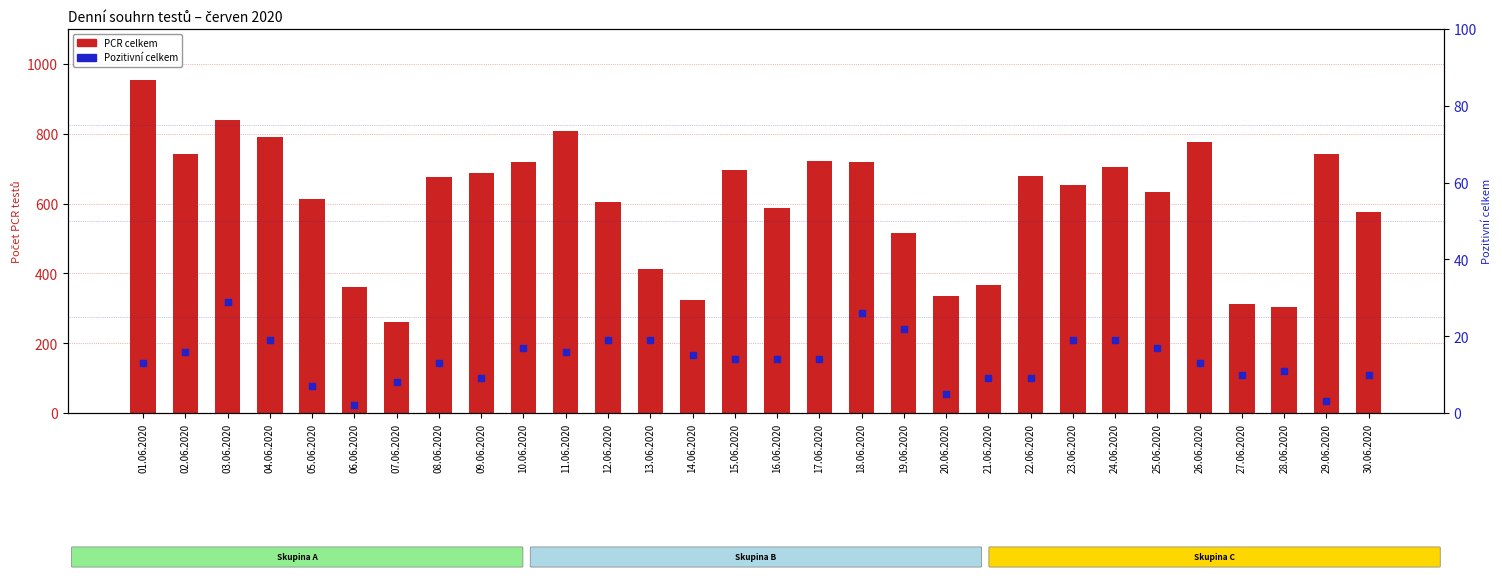

Which series reaches the minimum Y coordinate?

Pozitivní celkem